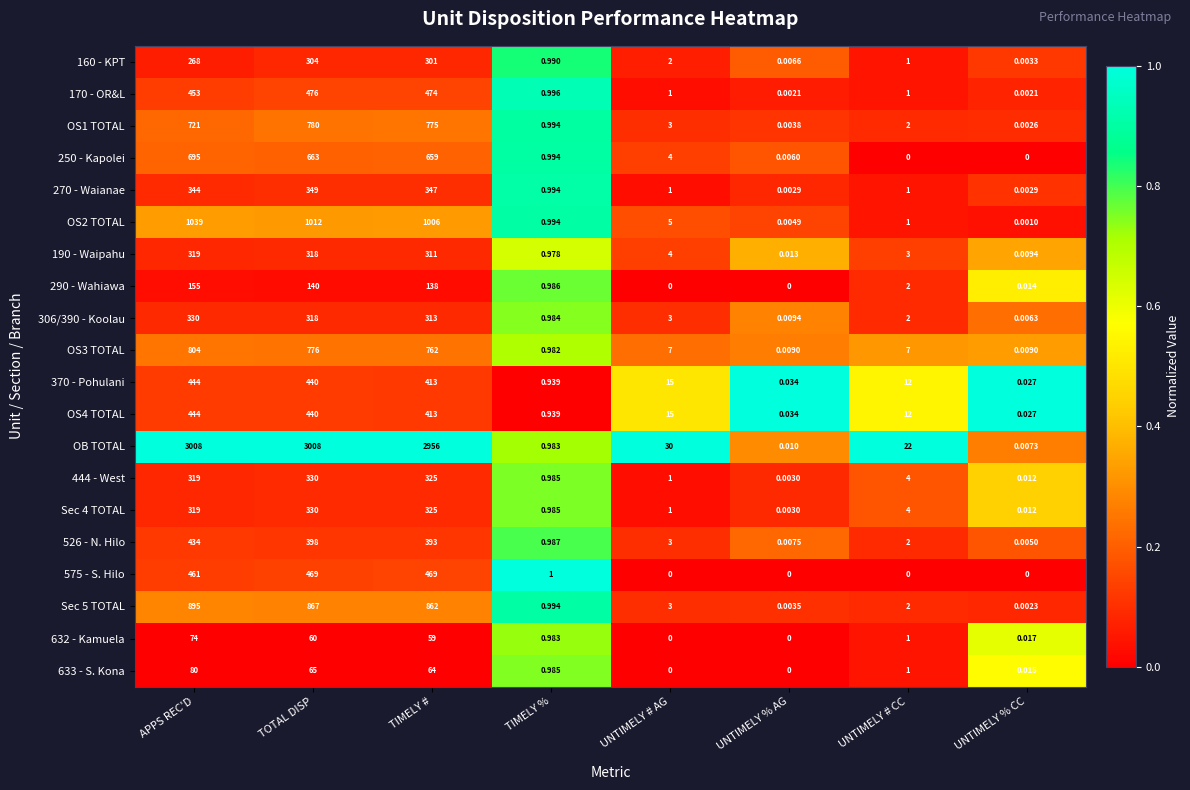

List the labels in order of OS1 TOTAL value, smallest first.

UNTIMELY % CC, UNTIMELY % AG, TIMELY %, UNTIMELY # CC, UNTIMELY # AG, APPS REC'D, TIMELY #, TOTAL DISP